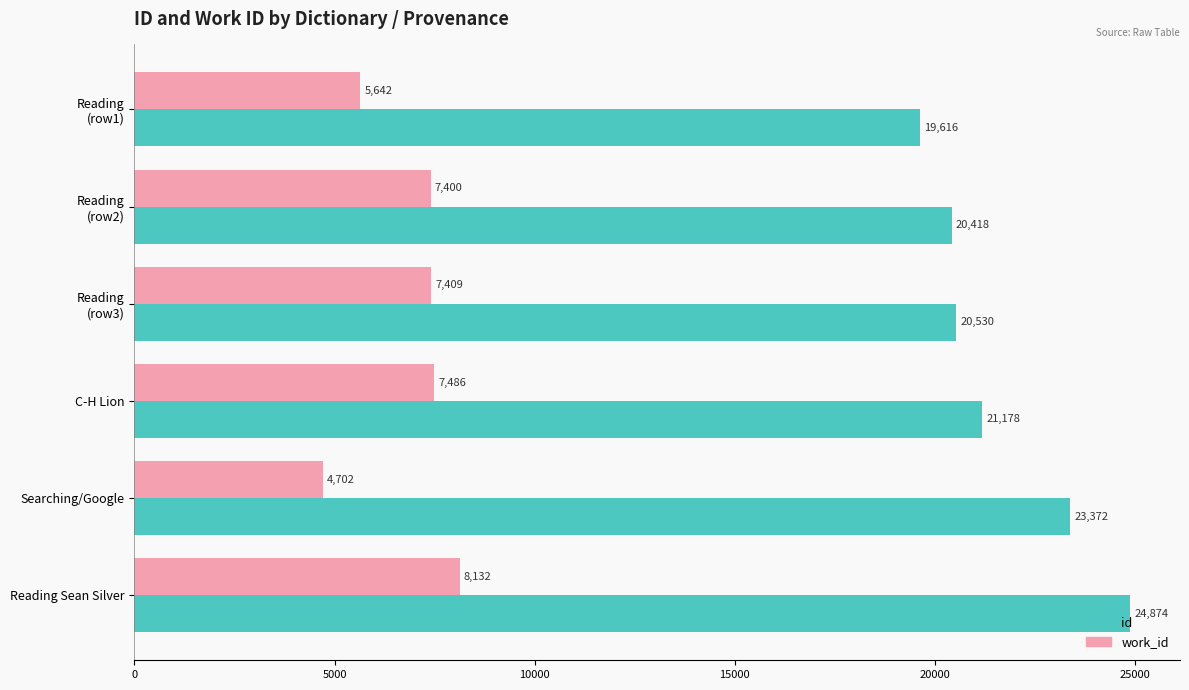

What is the highest value of the work_id series?

8132